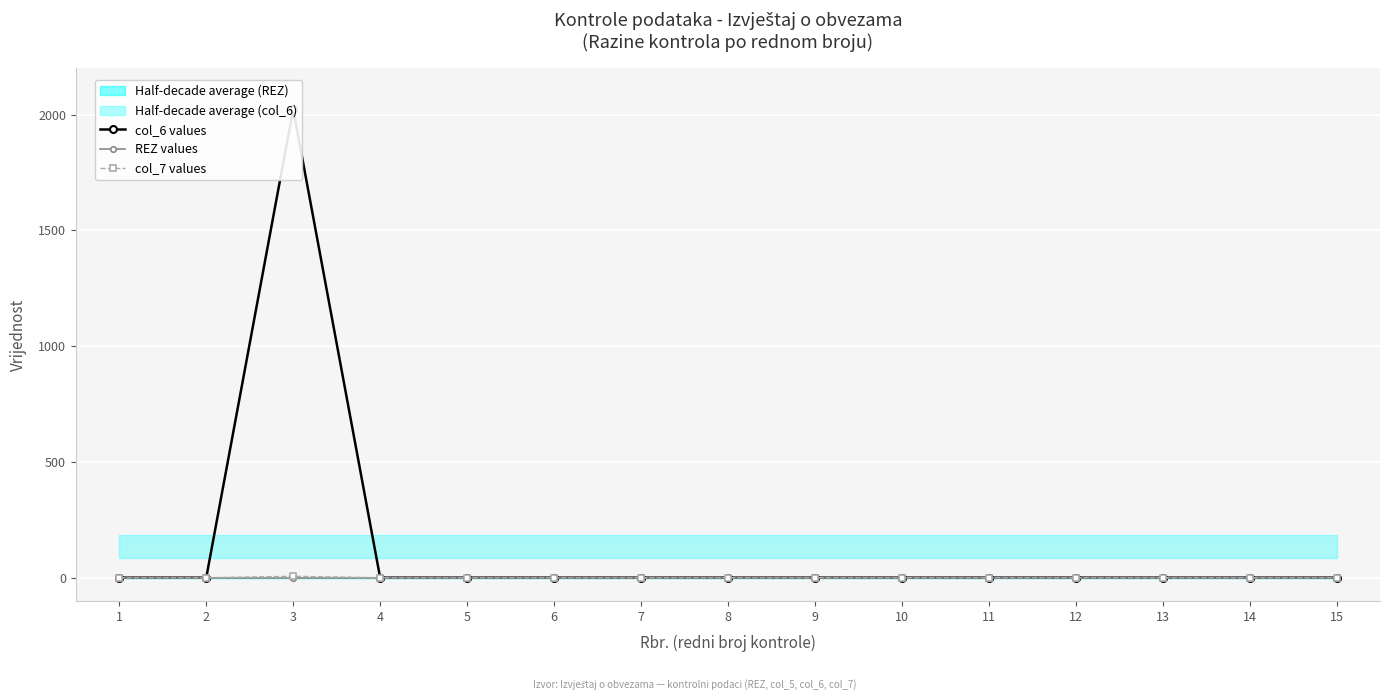

What is the greatest value displayed?

2023